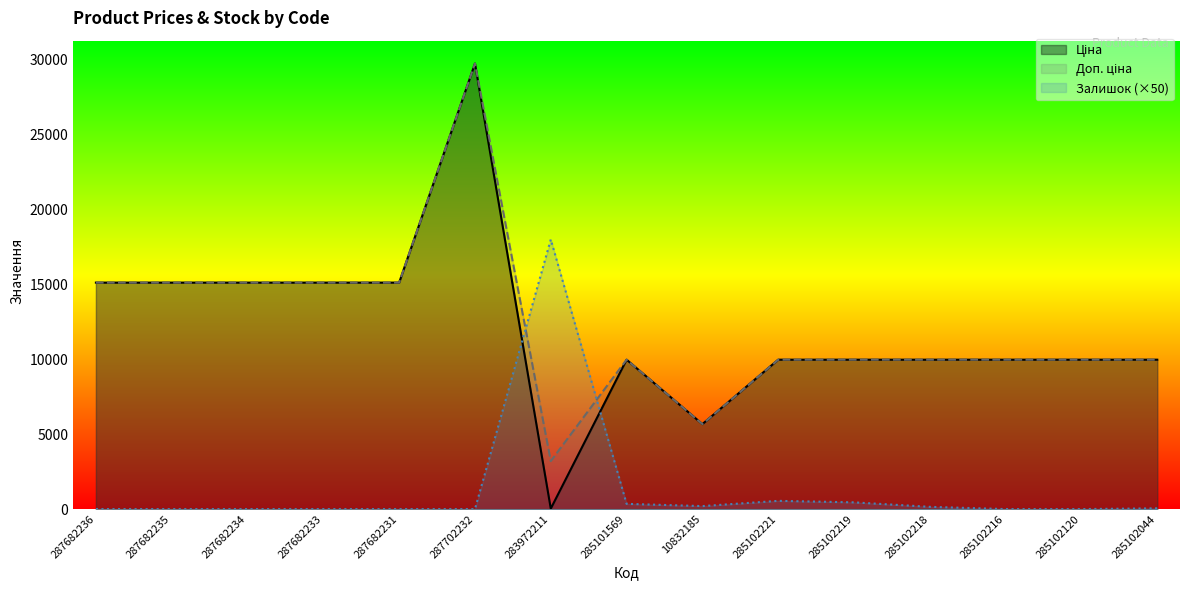

Which series has the largest range (max minus min)?

Ціна